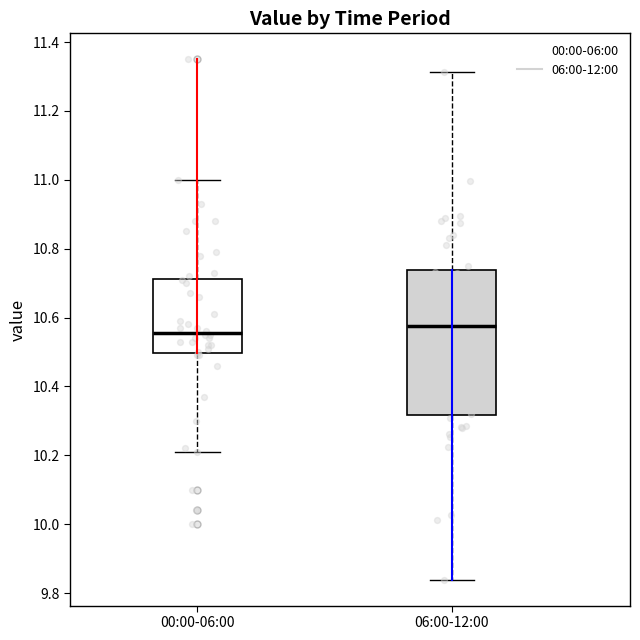

Comparing the boxes themselves (not the whiskers), which one is the tallest?

06:00-12:00